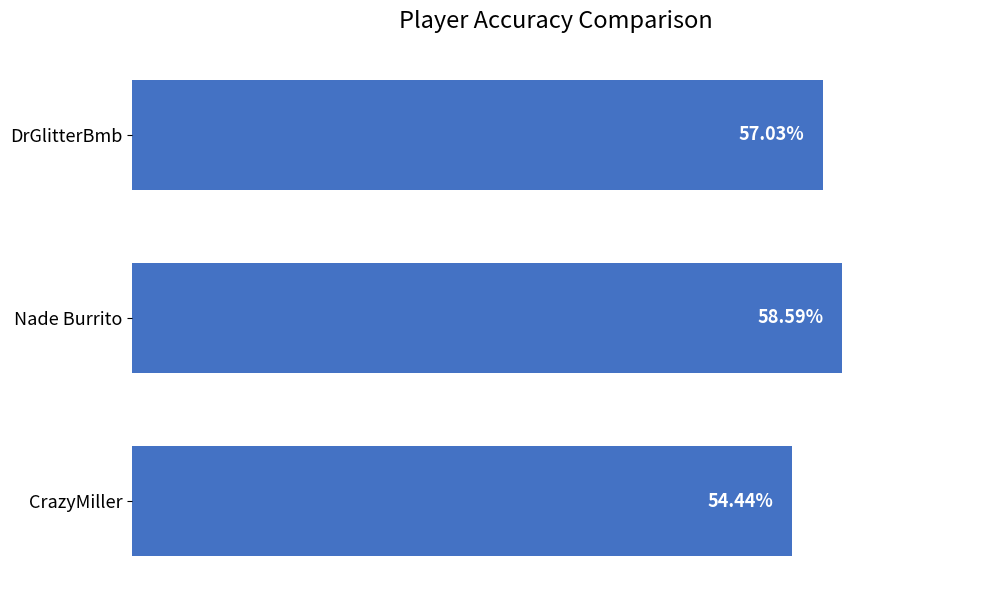

List the labels in order of value, smallest first.

CrazyMiller, DrGlitterBmb, Nade Burrito